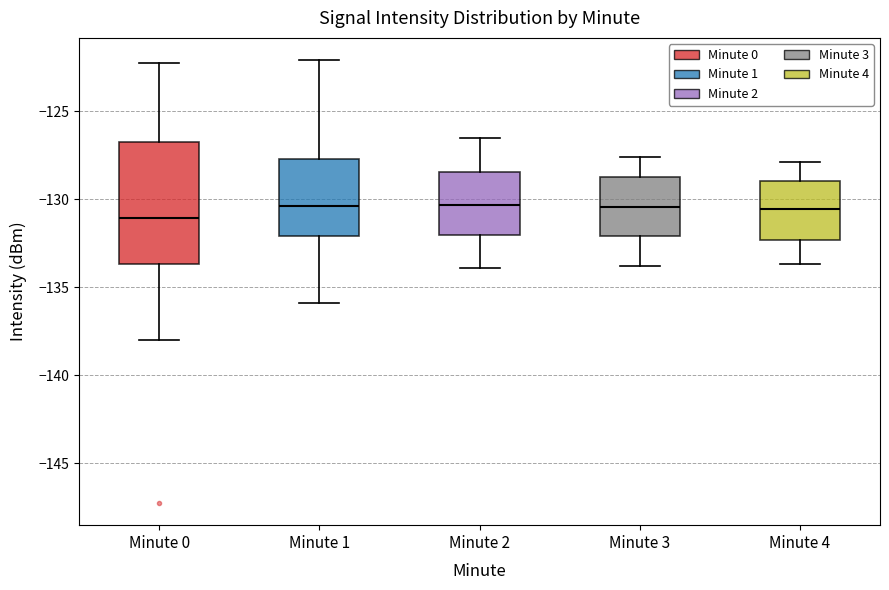

Reading left to right, transcribe this box plot: for each box, give where its median line is, the range the box spans, and where its two whiskers end, as read against the y-axis. The values are not printed on the chart, so give them approximately, as read against the axis.

Minute 0: median -131.0, box -133.5 to -126.5, whiskers -138.0 to -122.0
Minute 1: median -130.5, box -132.0 to -127.5, whiskers -136.0 to -122.0
Minute 2: median -130.5, box -132.0 to -128.5, whiskers -134.0 to -126.5
Minute 3: median -130.5, box -132.0 to -128.5, whiskers -134.0 to -127.5
Minute 4: median -130.5, box -132.5 to -129.0, whiskers -133.5 to -128.0